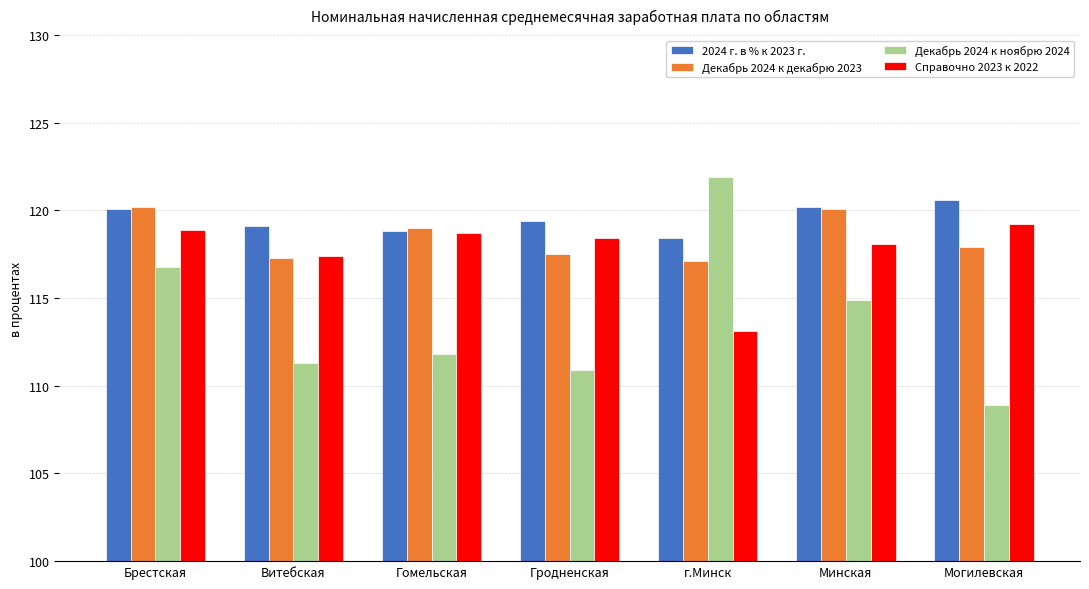

Count the number of data series in this chart.

4